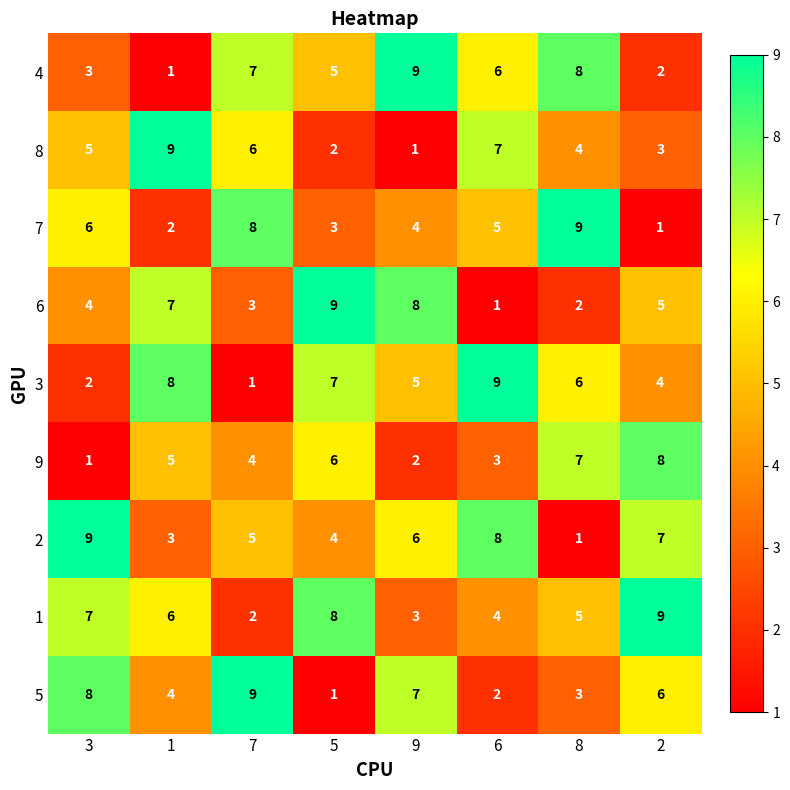

What is the difference between the maximum and minimum values in the 8 series?

8